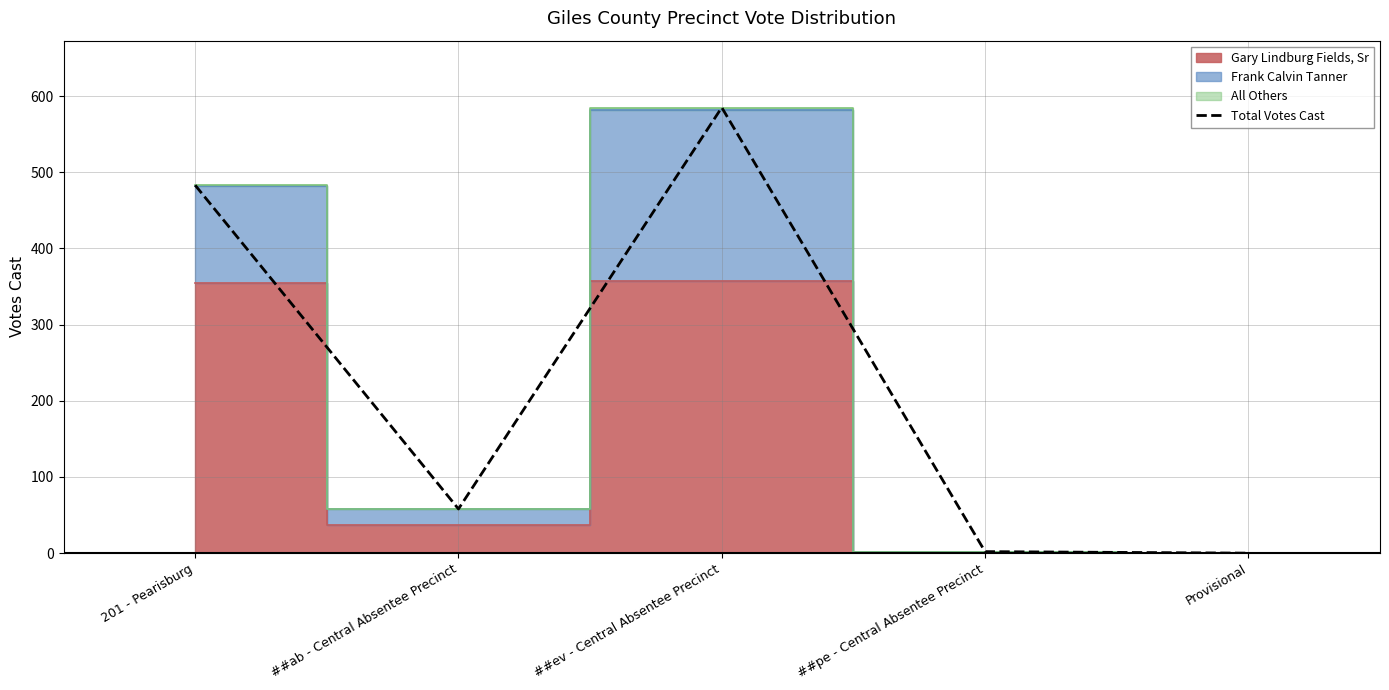

True or false: there are more than 0 points higher than both neighbors.

True